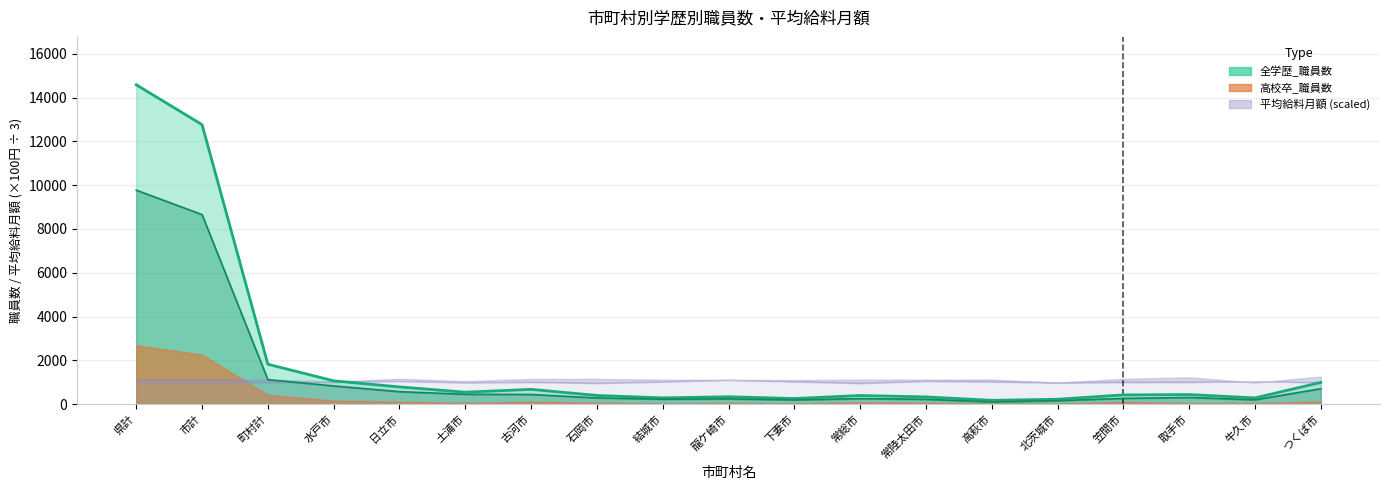

The 高校卒_平均給料月額 series shows 1877 at 高萩市. True or false?

False